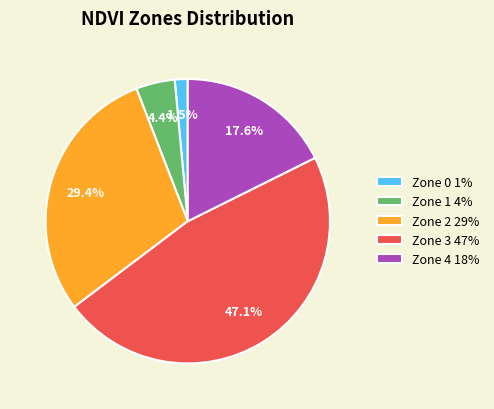

Combined, what portion of the pie is Zone 3 47% and Zone 2 29%?

76.5%